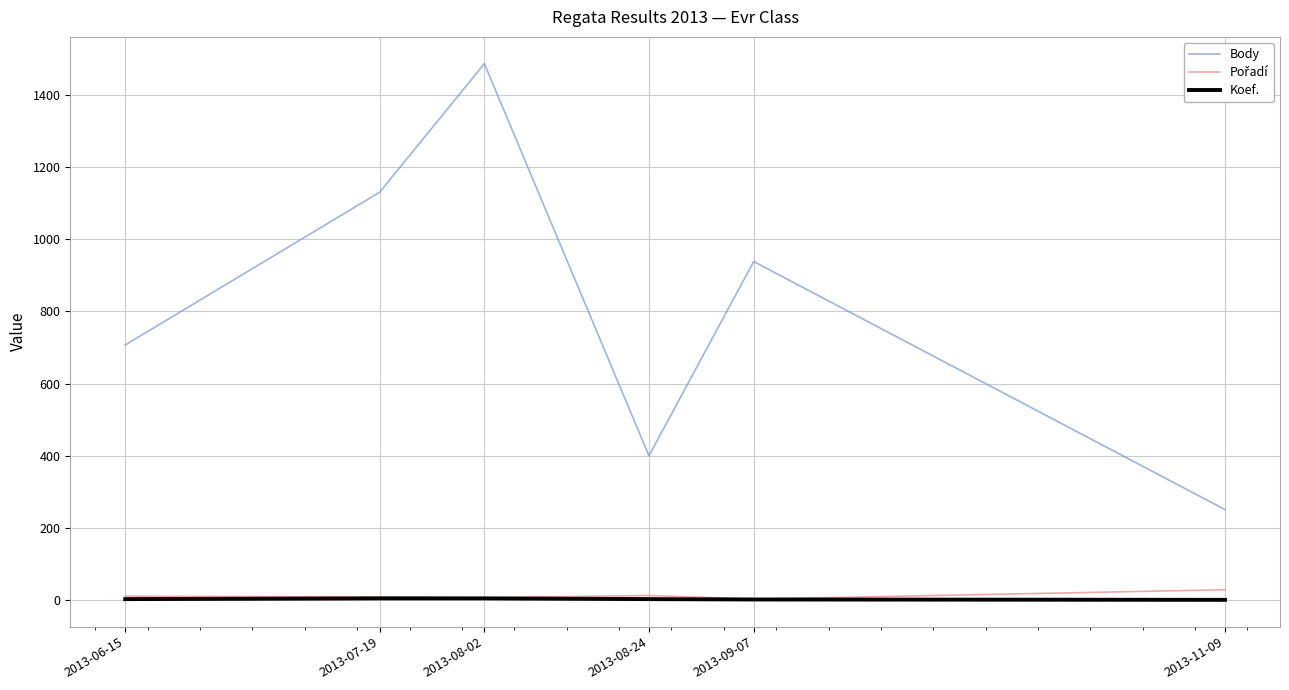

What is the highest value of the Body series?

1486